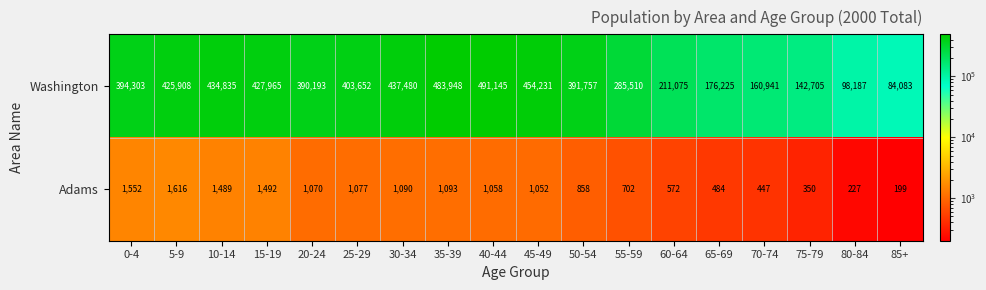

What is the spread (max minus min) of values at 35-39?

482855